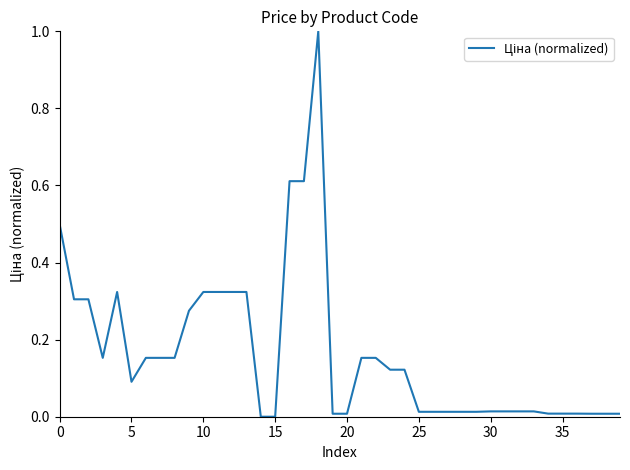

What is the maximum value shown in the chart?

1.0